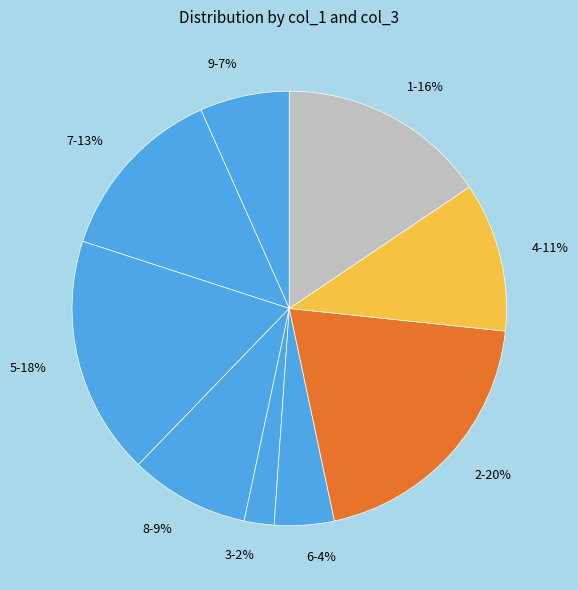

To the nearest percent, what is the average slice percentage?

11%